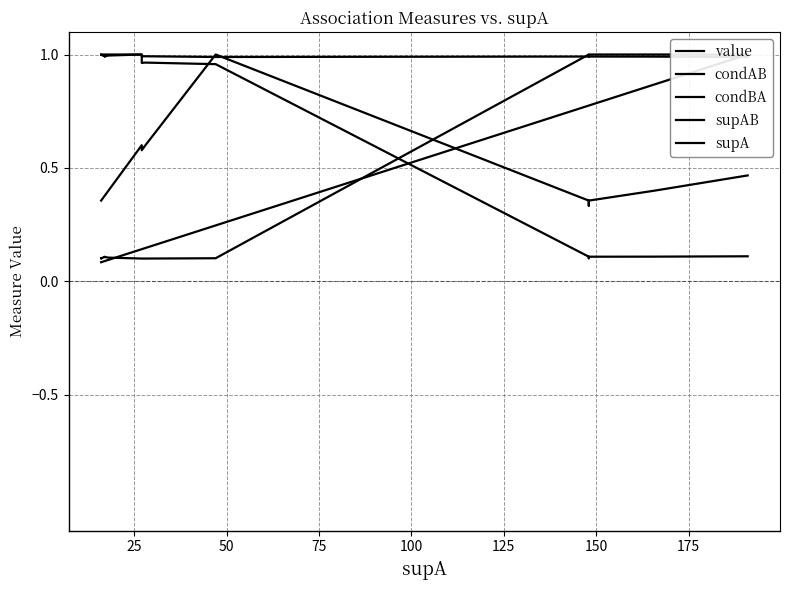

How many intersections are there between value and supA?

1